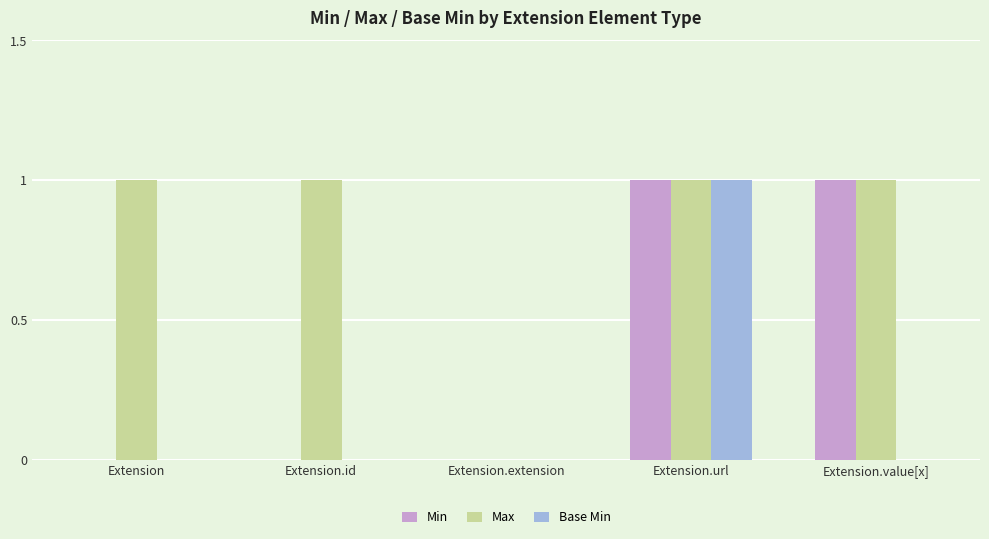

Count the number of data series in this chart.

3